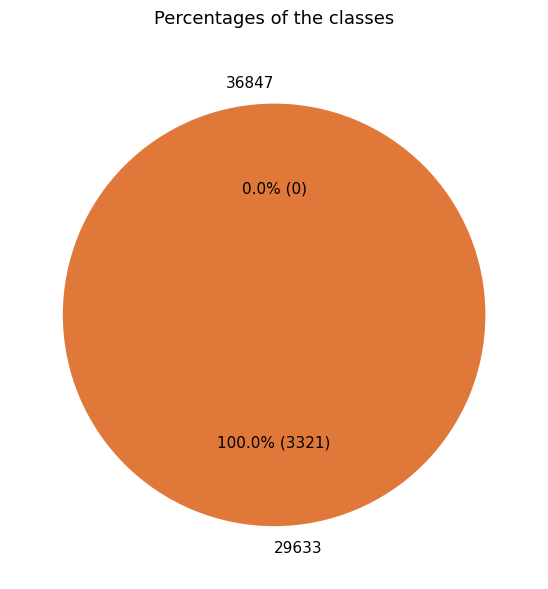

Rank the categories by value from lowest to highest.

36847, 29633